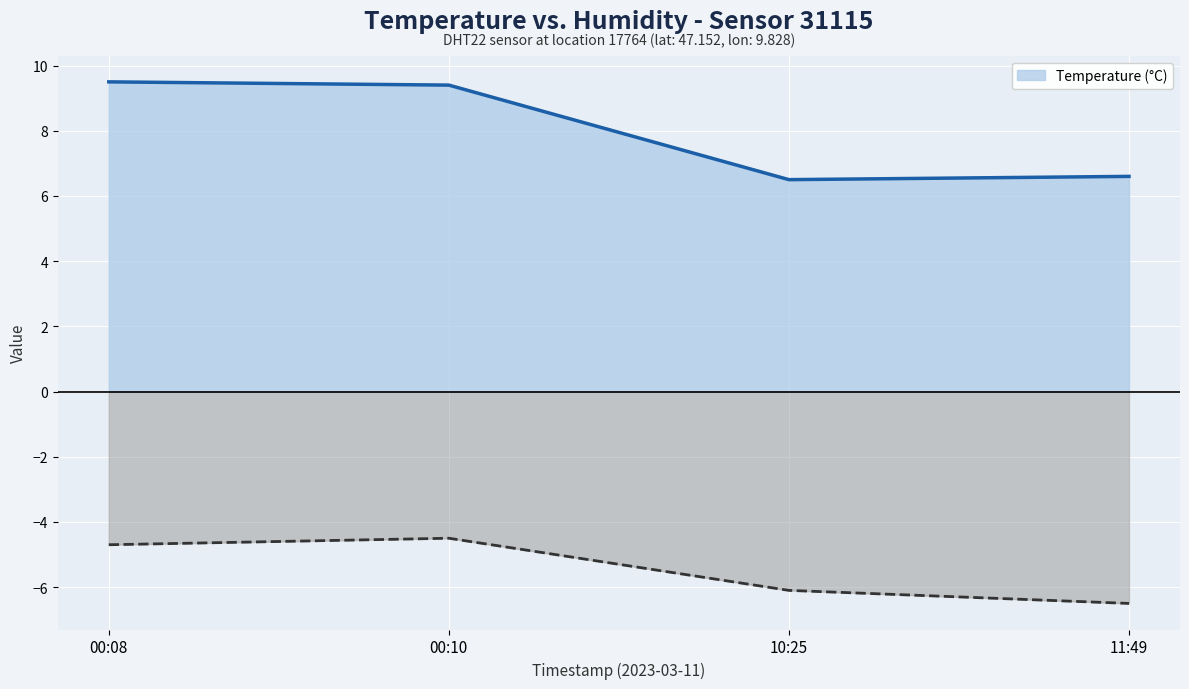

How many values in the temperature series exceed 9?

2